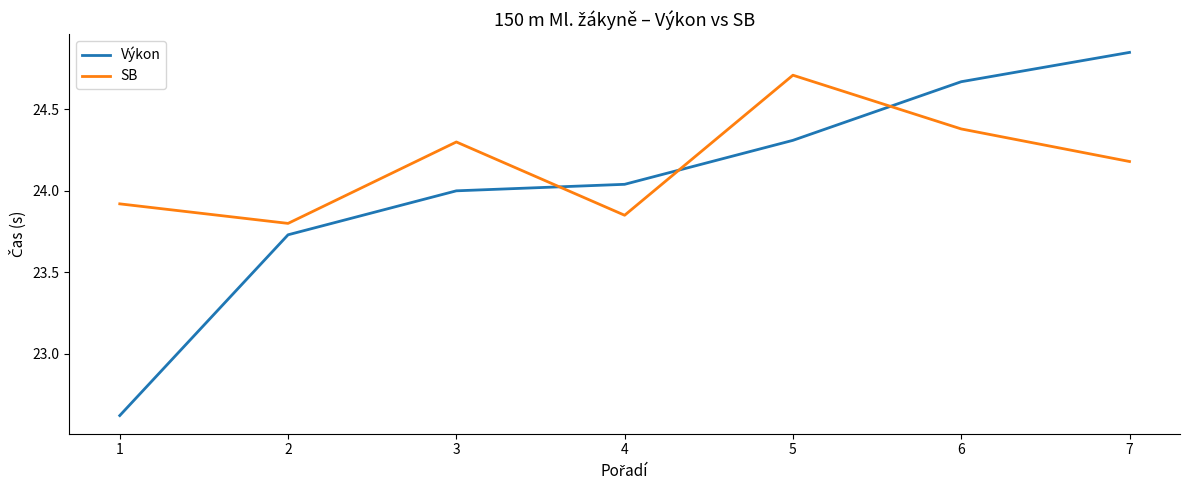

What is the total value across all series at 4?

47.9